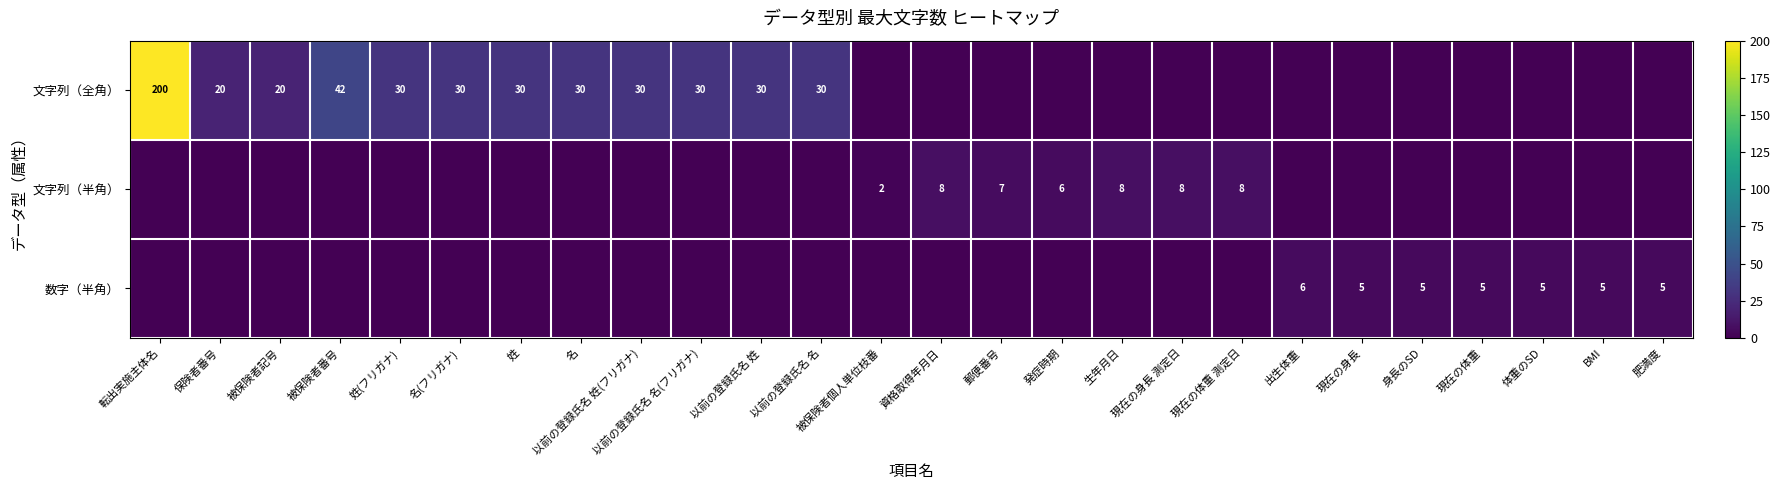

How many categories are shown in the chart?

26